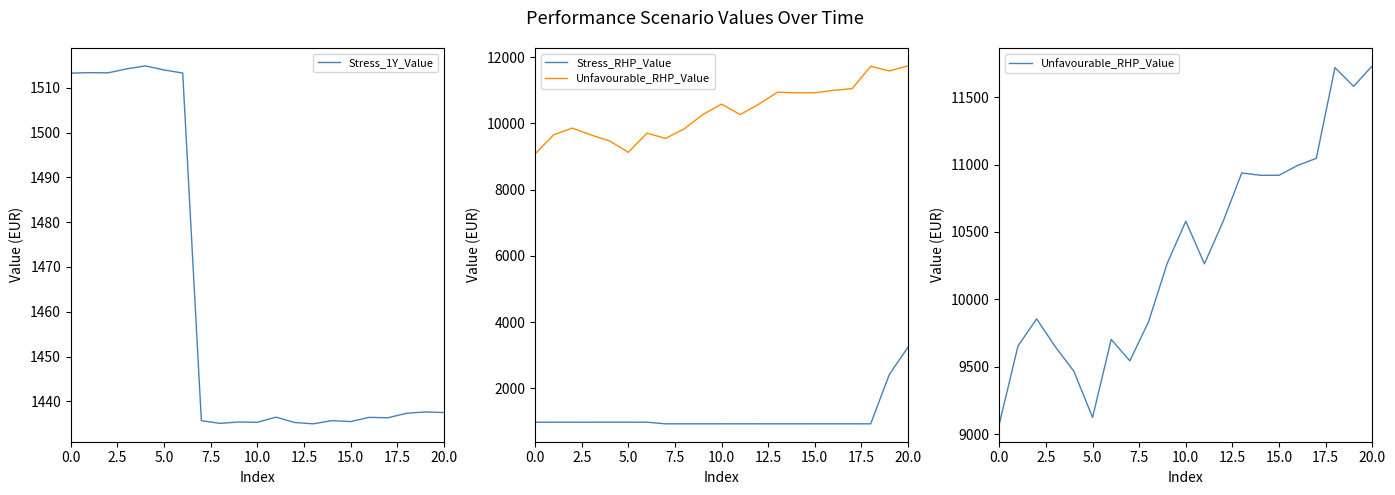

Is the value of Unfavourable_RHP_Value at 17.5 greater than the value of Stress_1Y_Value at 14?

Yes